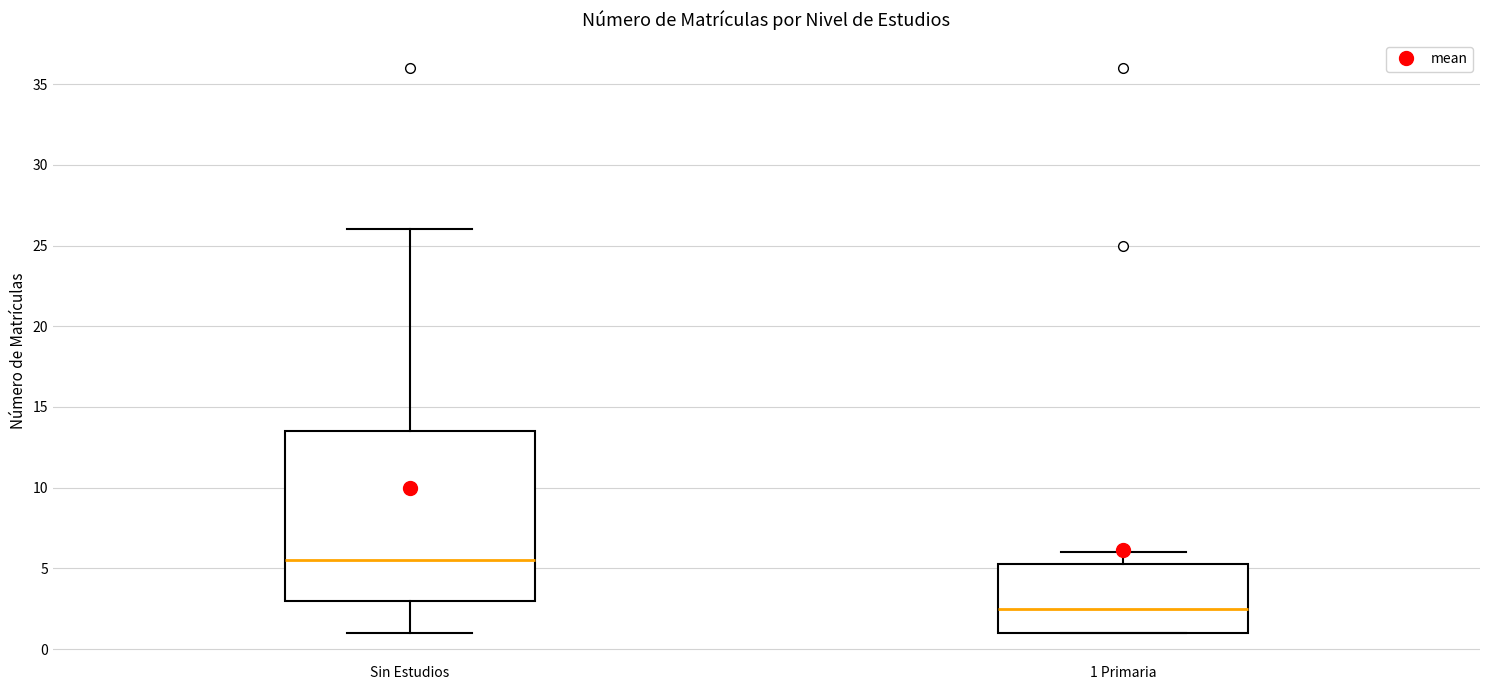

Where does the median line of the box for 1 Primaria sit on the y-axis? The values are not printed on the chart, so give them approximately, as read against the axis.

2.5